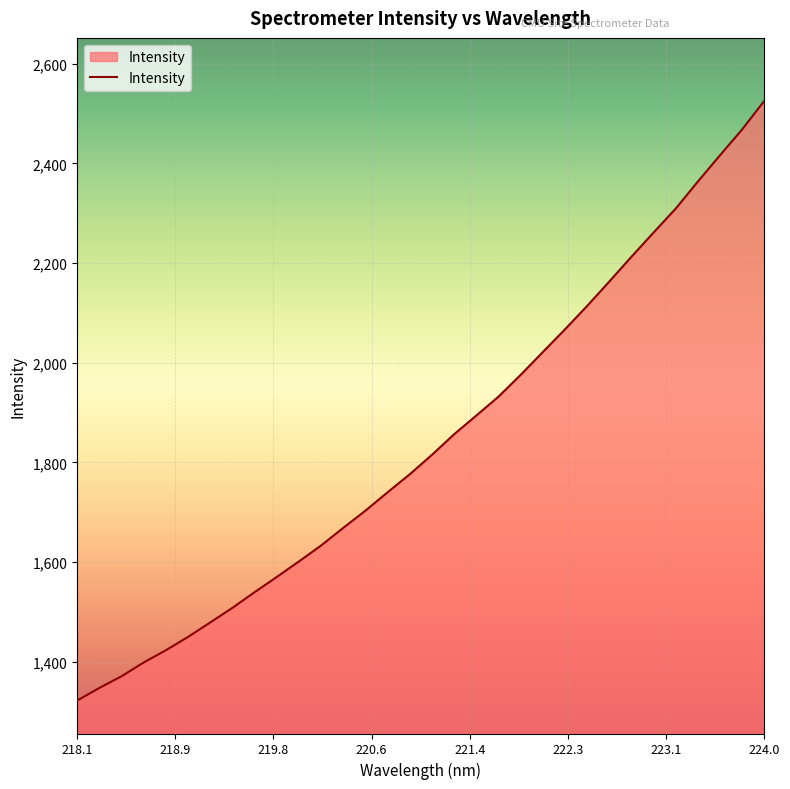

What is the greatest value displayed?

2525.6